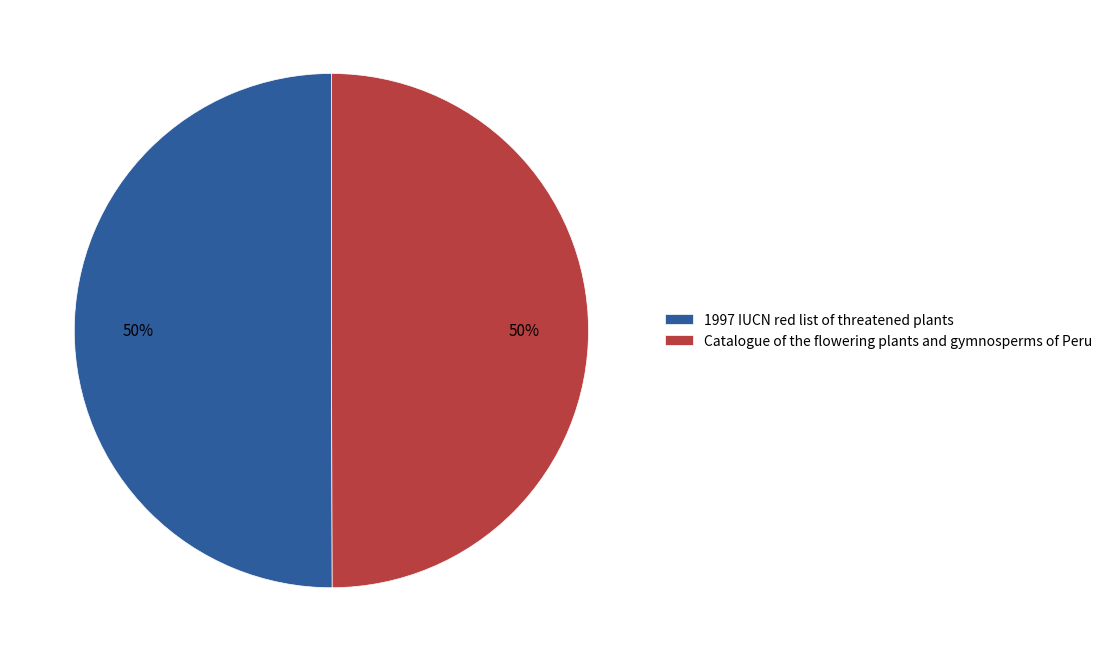

What percentage is the 1997 IUCN red list of threatened plants slice, to the nearest percent?

50%